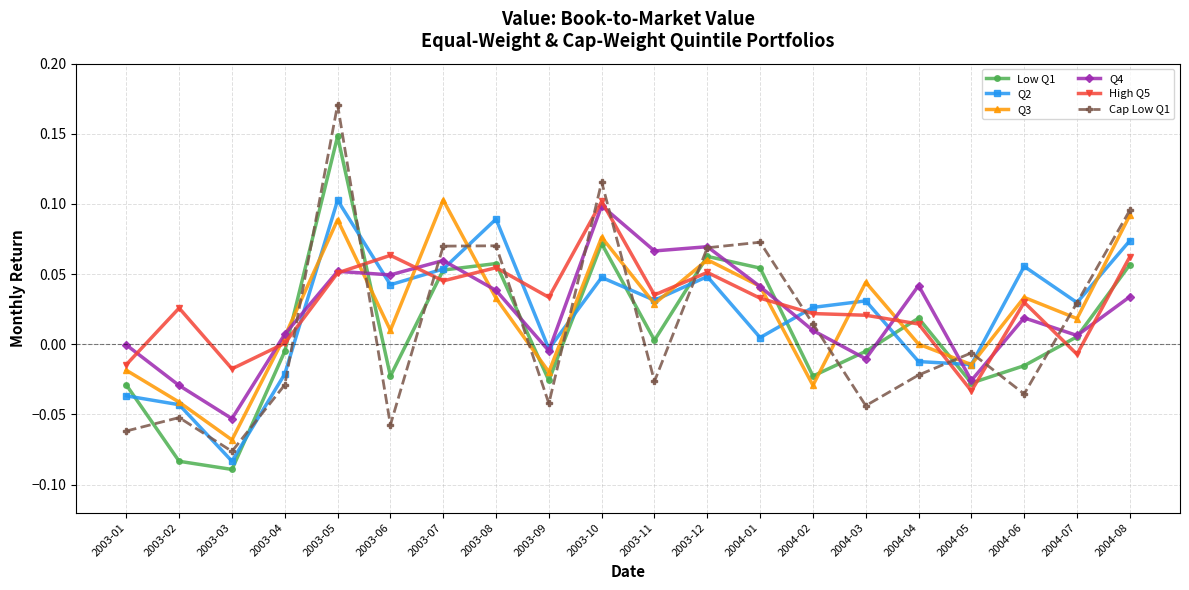

How many lines are shown in the chart?

6